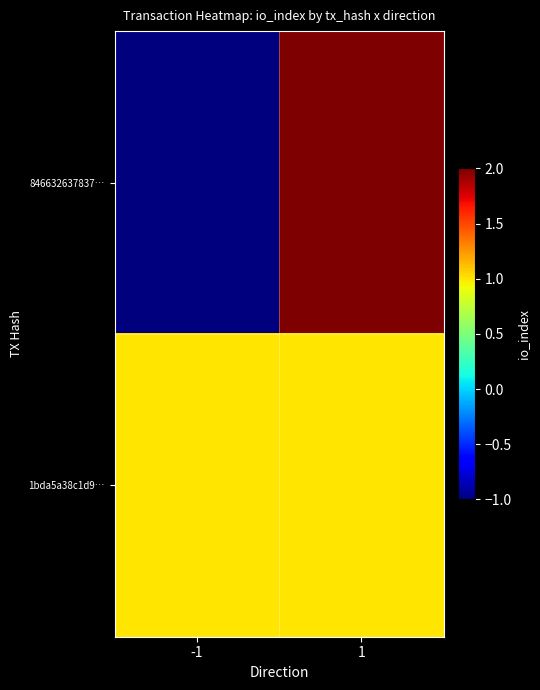

Reading right to left, transcribe all the data shown in this chart.

846632637837…: 1=2	-1=-1
1bda5a38c1d9…: 1=1	-1=1